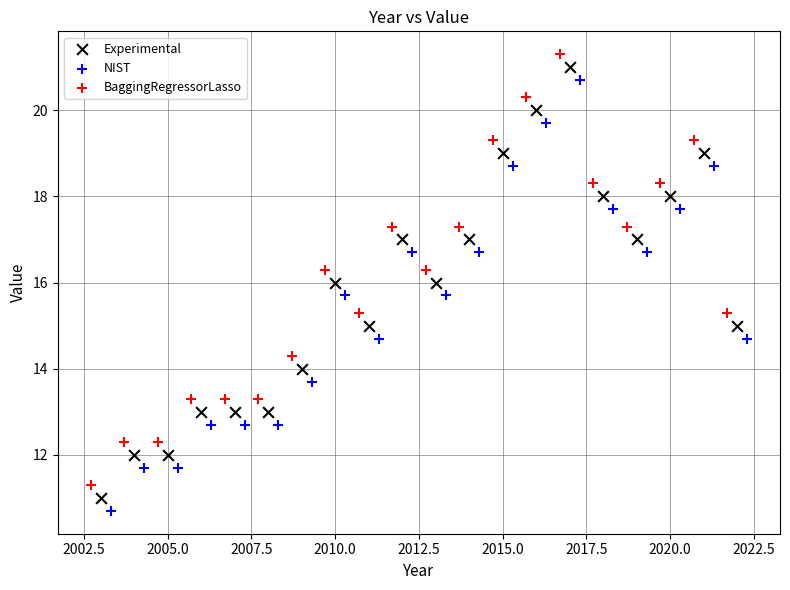

What are all the series names shown in the legend?

Experimental, NIST, BaggingRegressorLasso